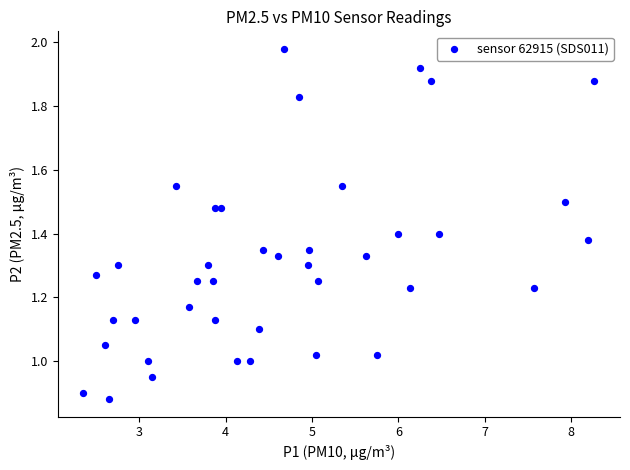

What is the range of X values (max minus min)?

5.9